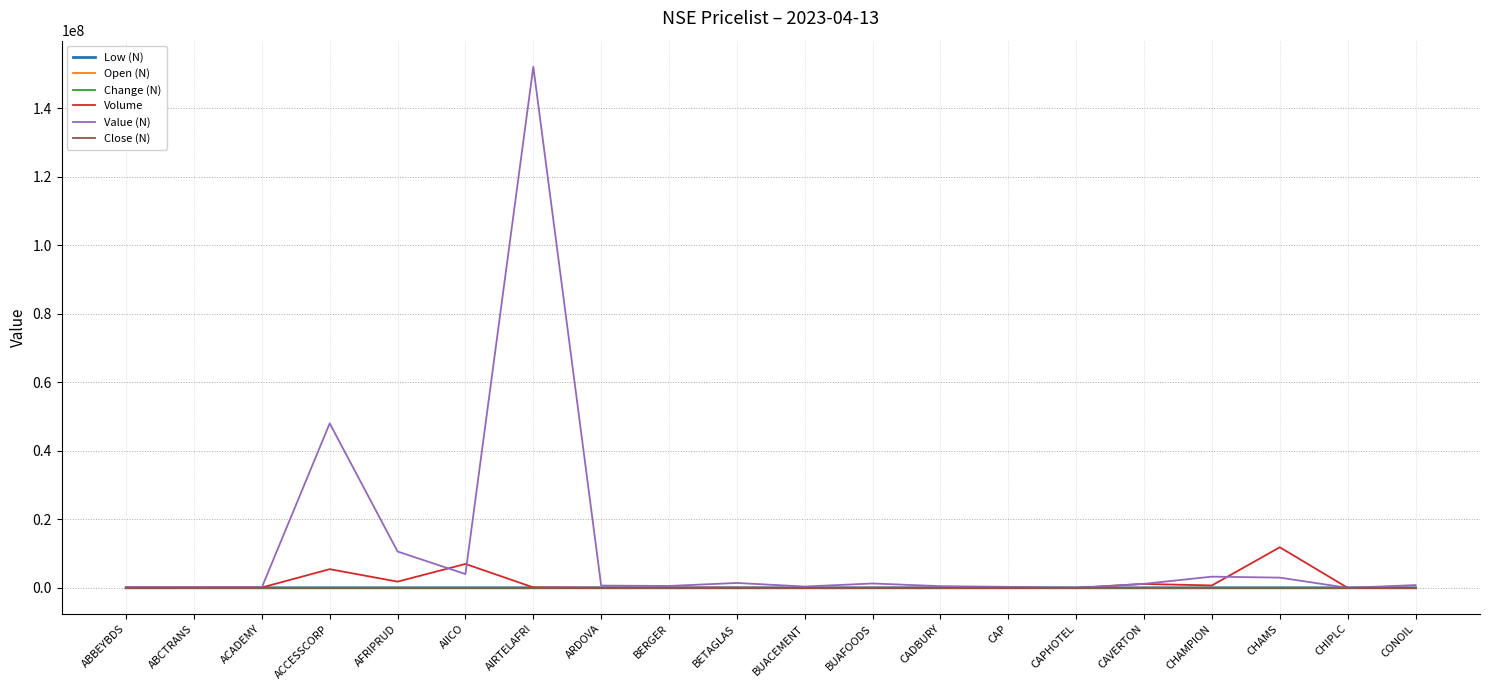

At which label does Value (N) reach its peak?

AIRTELAFRI